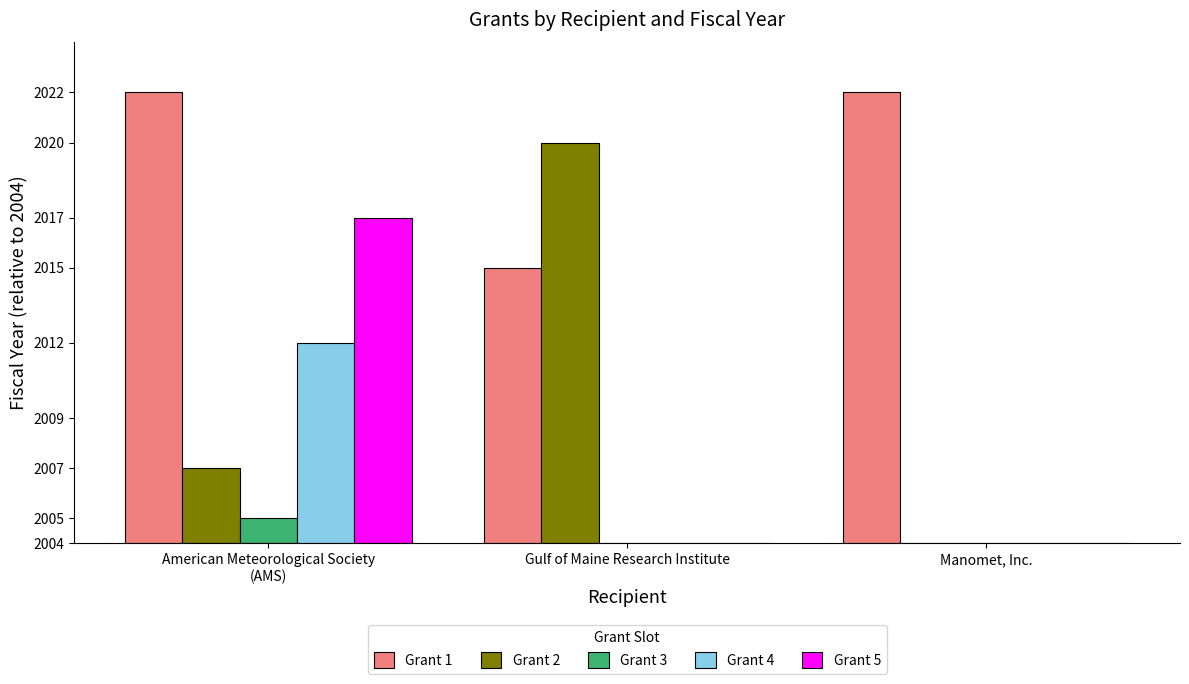

What are all the series names shown in the legend?

Grant 1, Grant 2, Grant 3, Grant 4, Grant 5